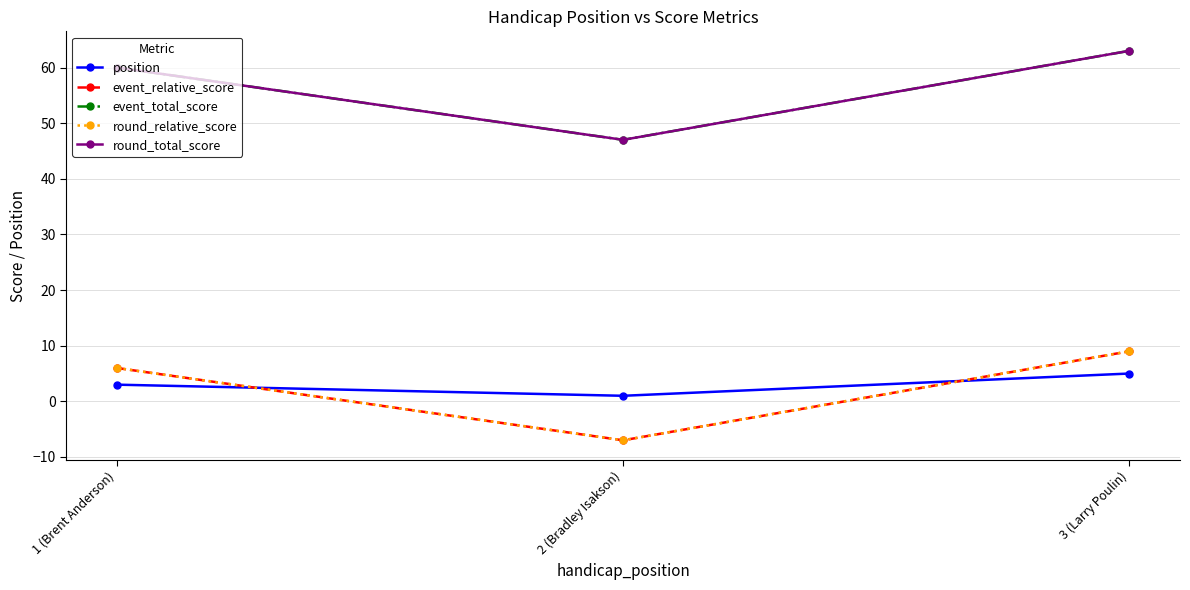

True or false: event_relative_score has a value of 9 at 3 (Larry Poulin).

True